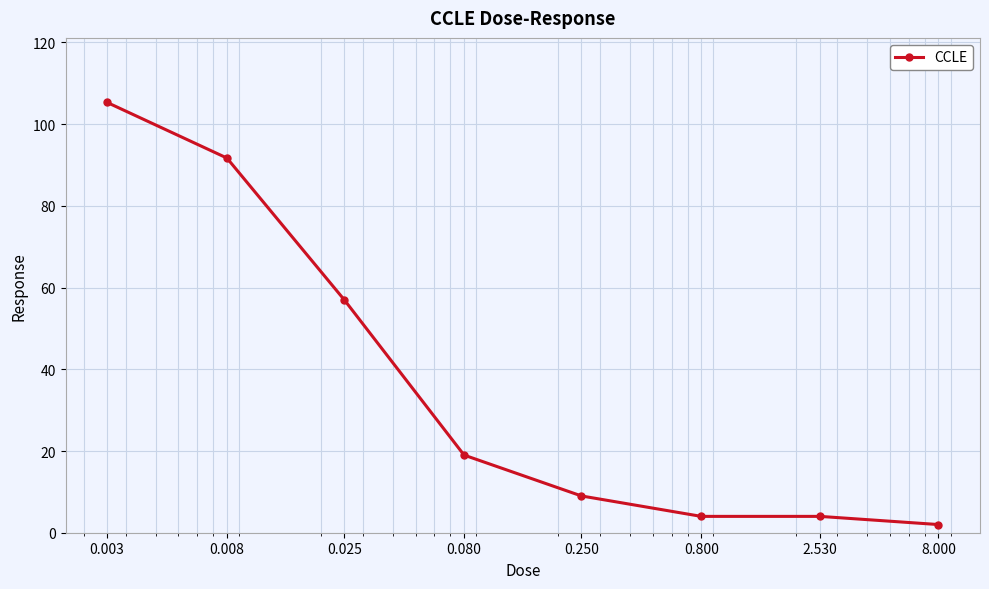

What is the average value?

36.5